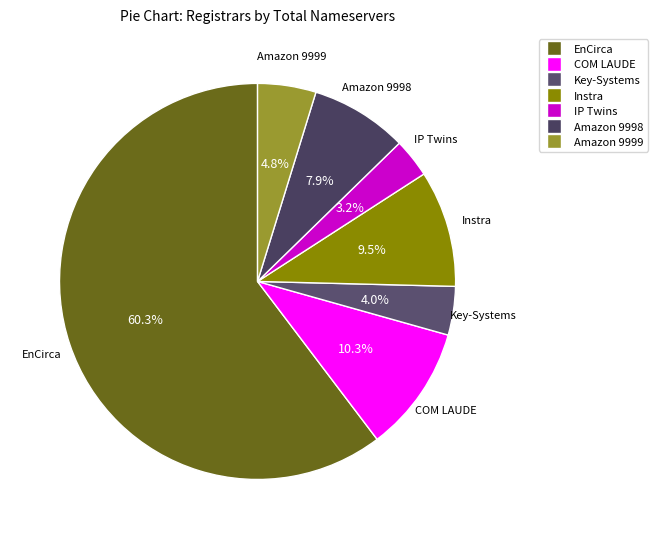

Which slice is the smallest?

IP Twins SAS